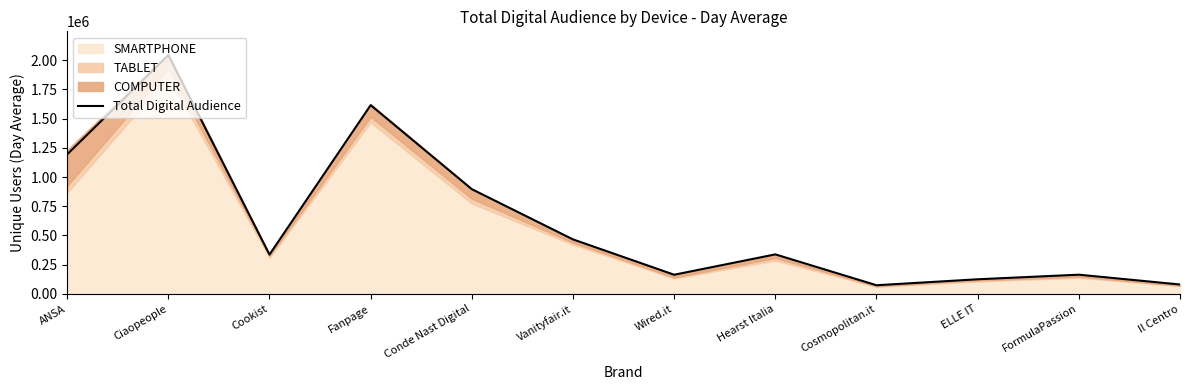

What is the value of the 6th point from the left?

466573